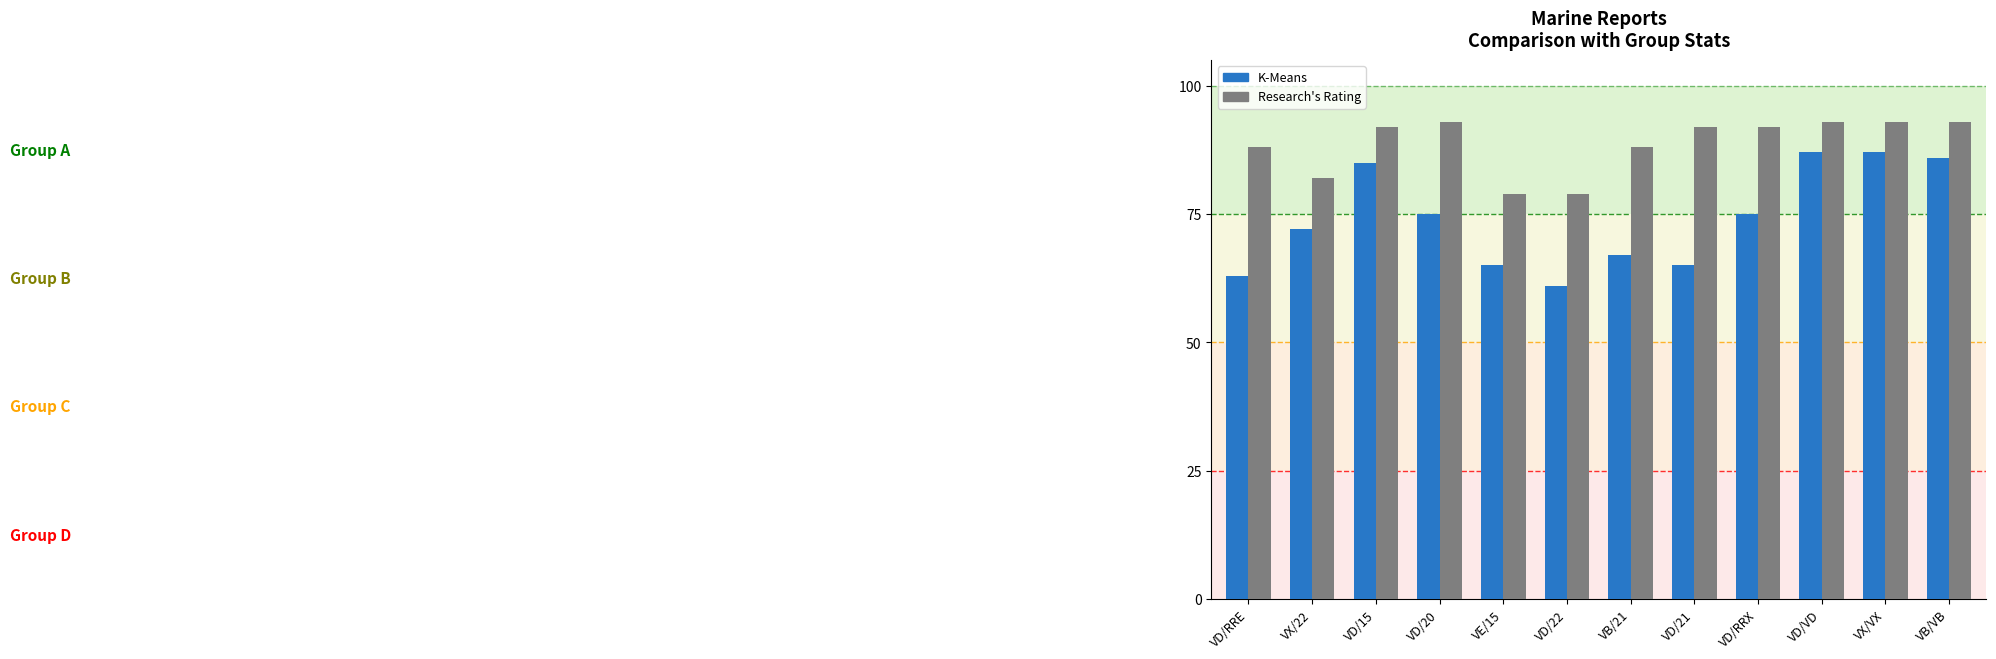

What is the difference between the Research's Rating values at VD/15 and VD/RRE?

4